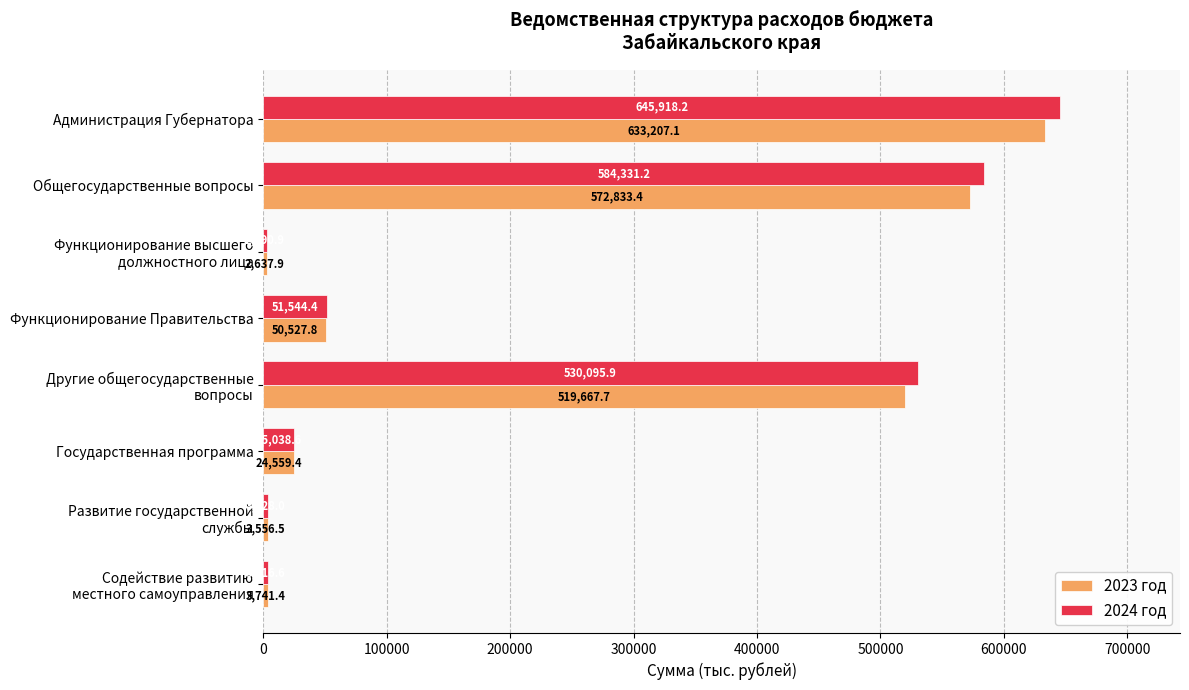

What is the total value across all series at Функционирование Правительства?

102072.2